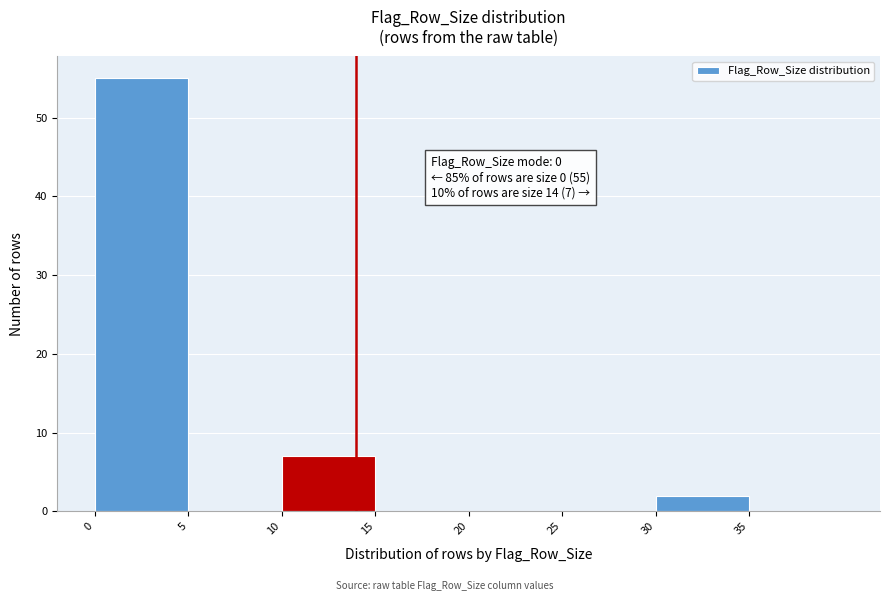

Which range on the x-axis has the tallest bar?

0 to 5